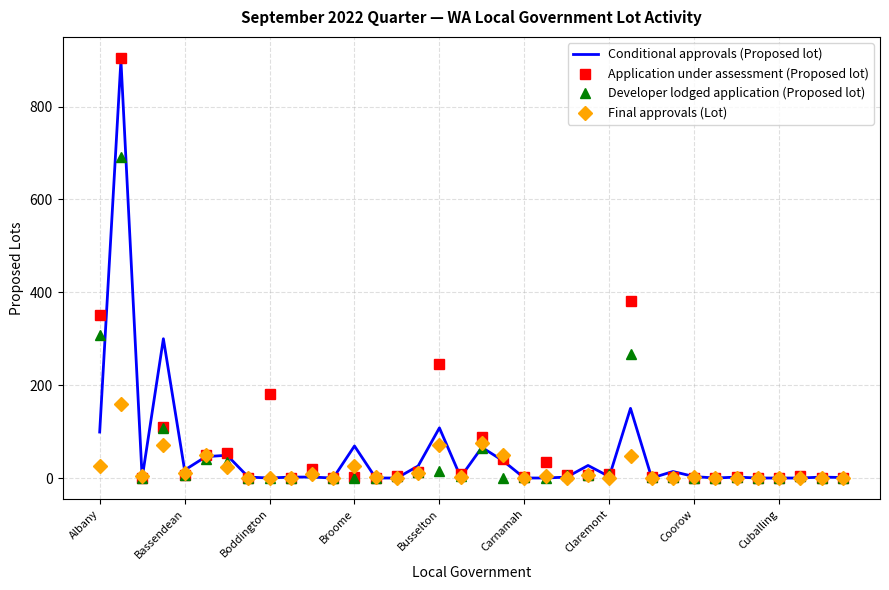

What are all the series names shown in the legend?

Conditional approvals (Proposed lot), Application under assessment (Proposed lot), Developer lodged application (Proposed lot), Final approvals (Lot)